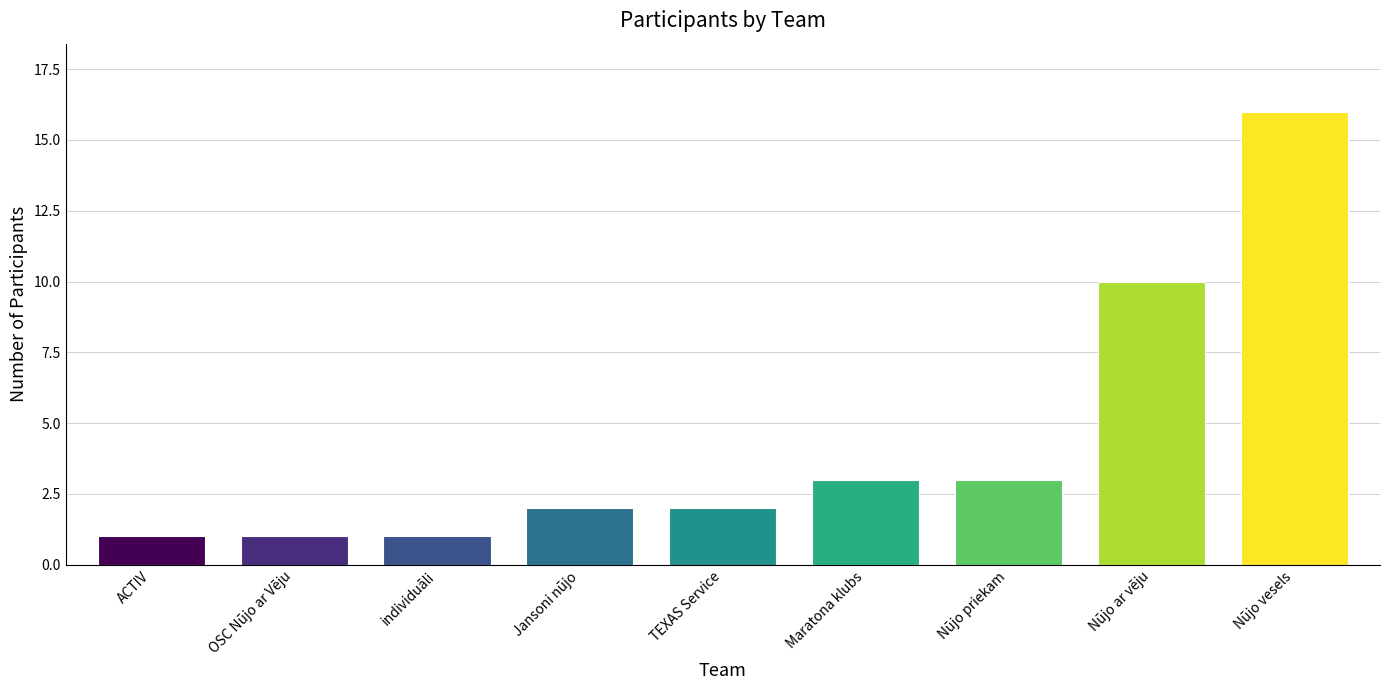

What is the greatest value displayed?

16